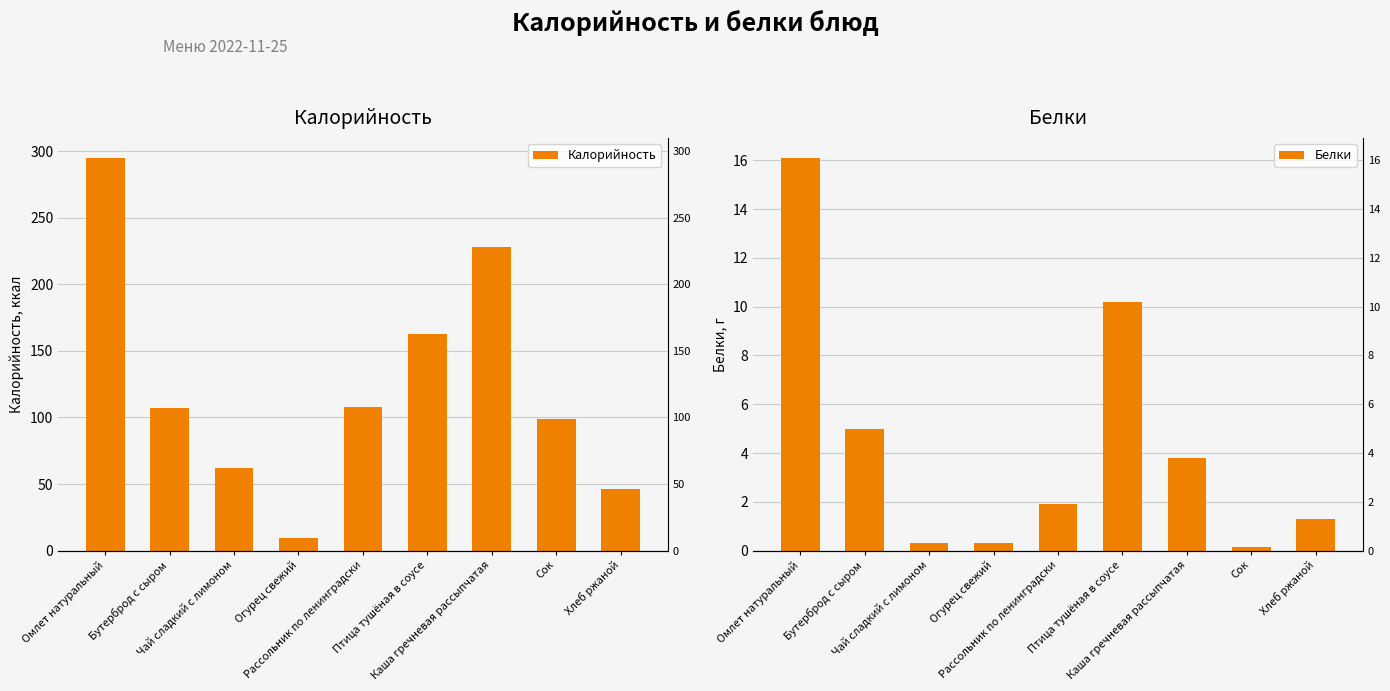

What value does the Белки series have at Чай сладкий с лимоном?

0.3